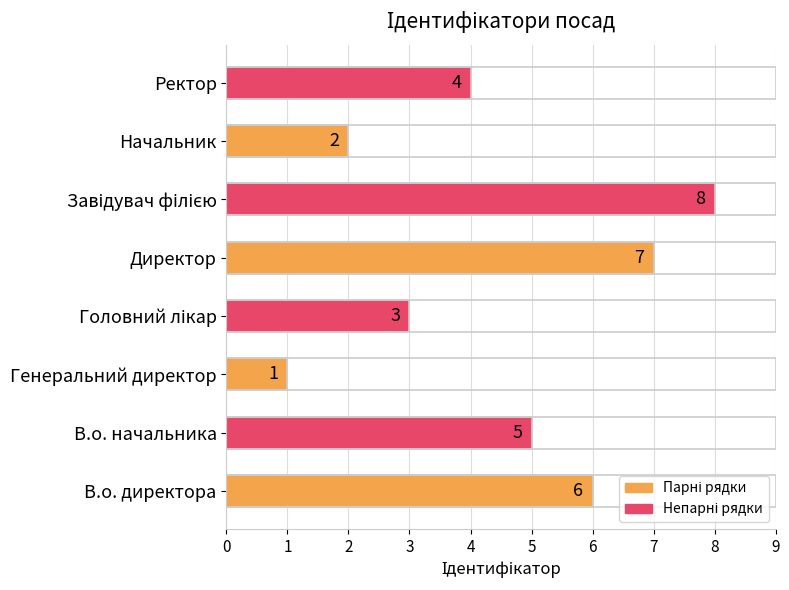

Count the number of categories in the chart.

8